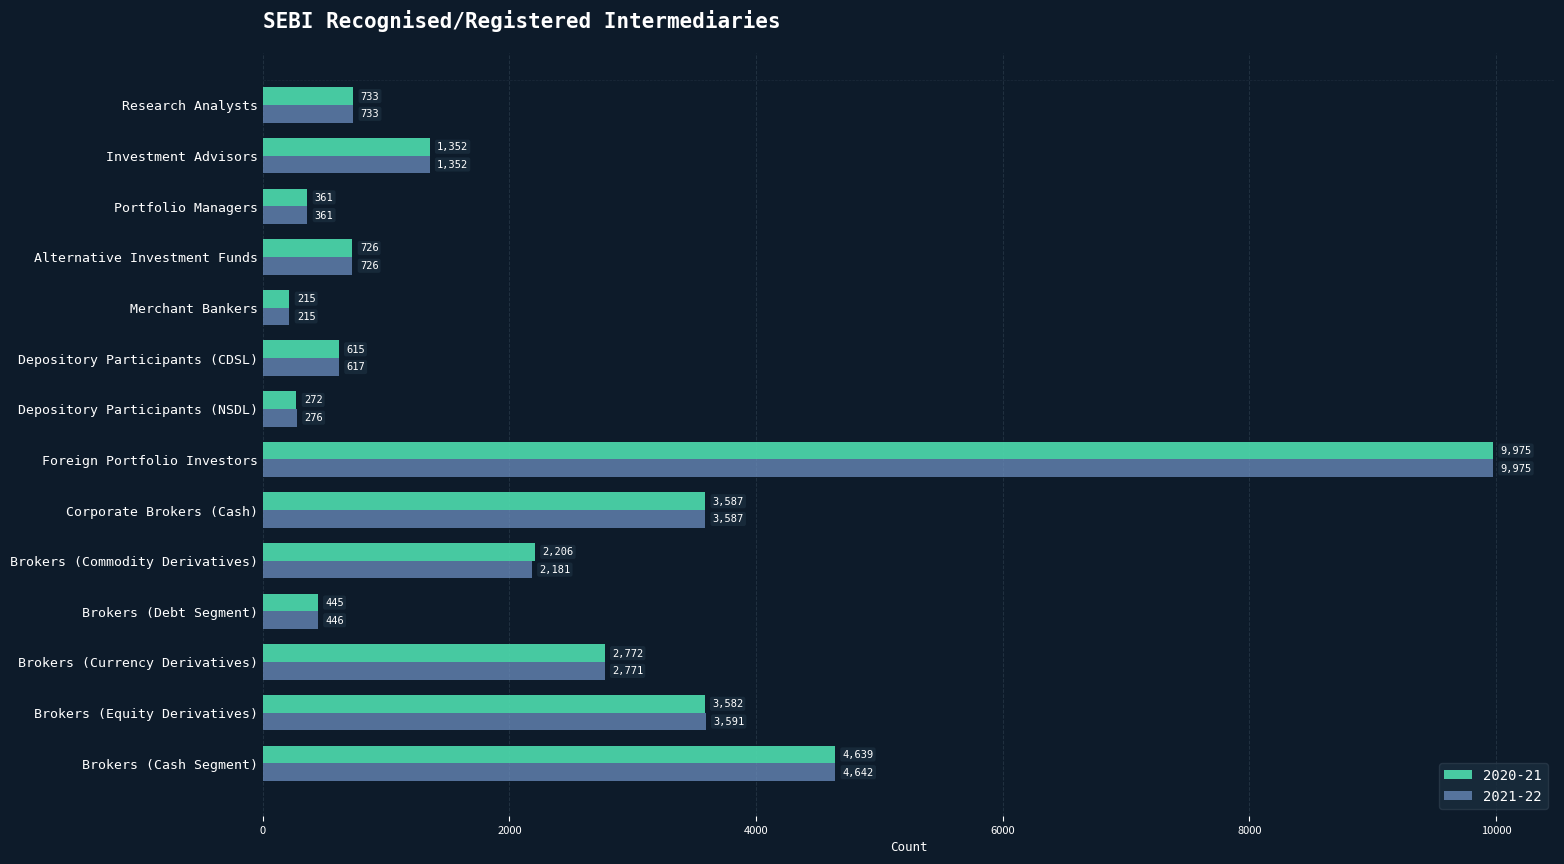

What is the total value across all series at Corporate Brokers (Cash)?

7174